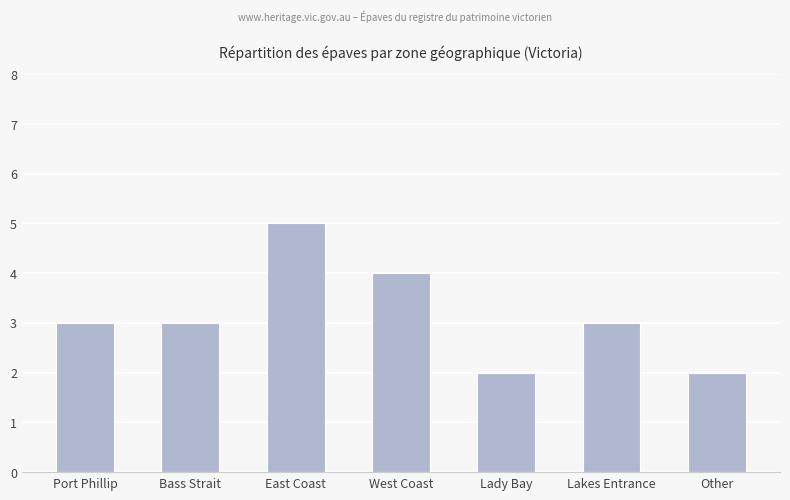

What is the value of the 7th bar from the left?

2